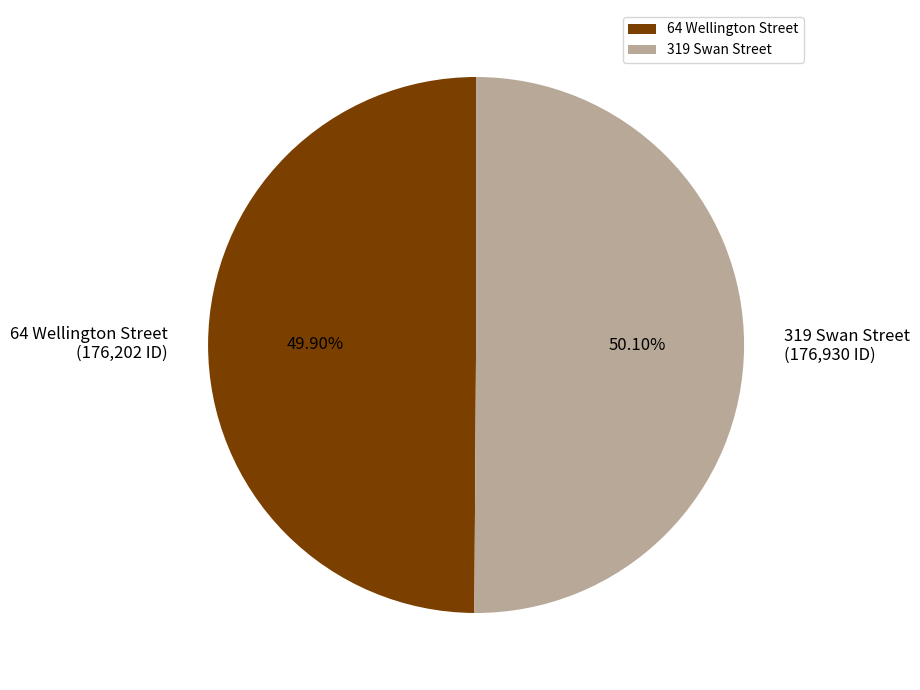

Is there a majority slice in this chart?

Yes